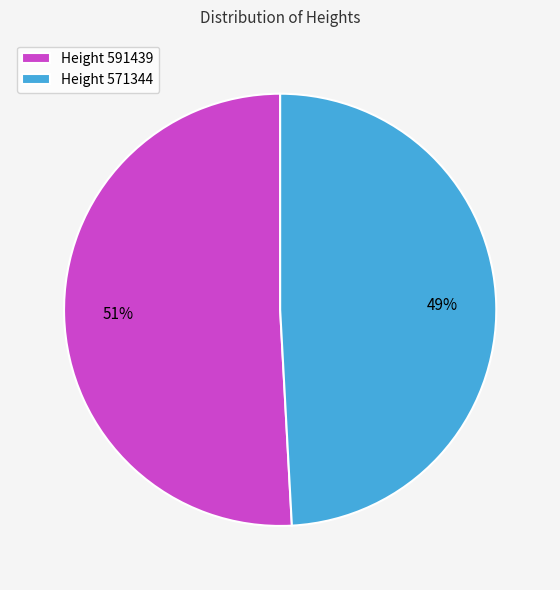

Approximately how many times larger is the value at Height 591439 compared to Height 571344?

1.0